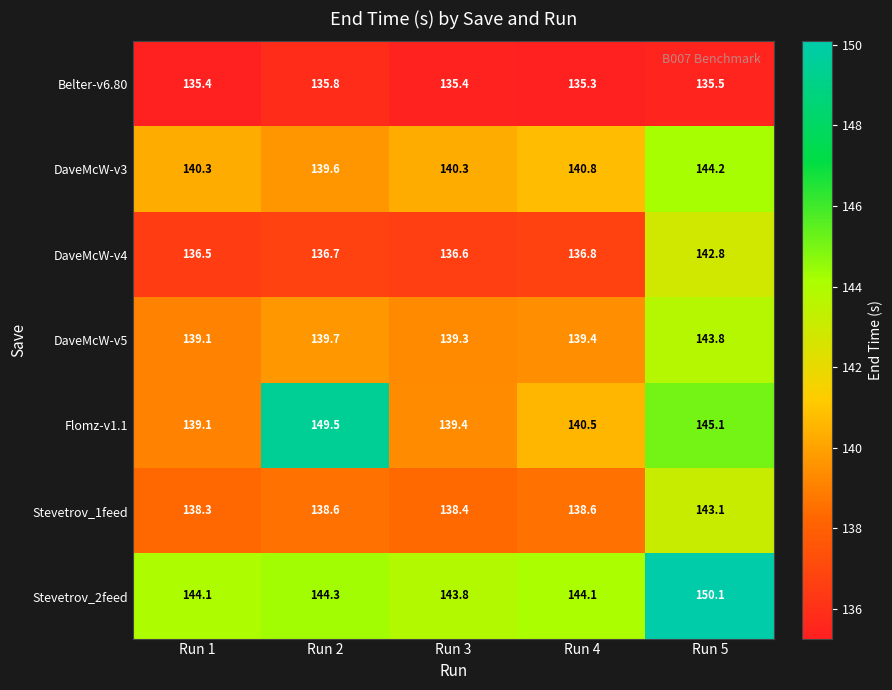

Rank the categories by DaveMcW-v4 value from highest to lowest.

Run 5, Run 4, Run 2, Run 3, Run 1